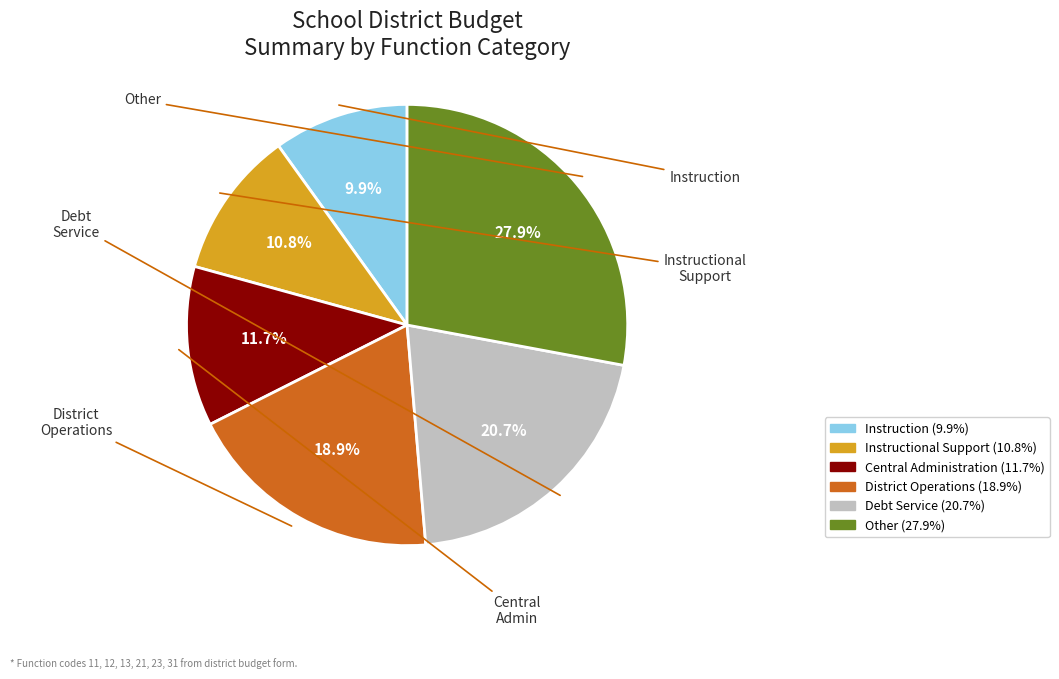

Is there a majority slice in this chart?

No